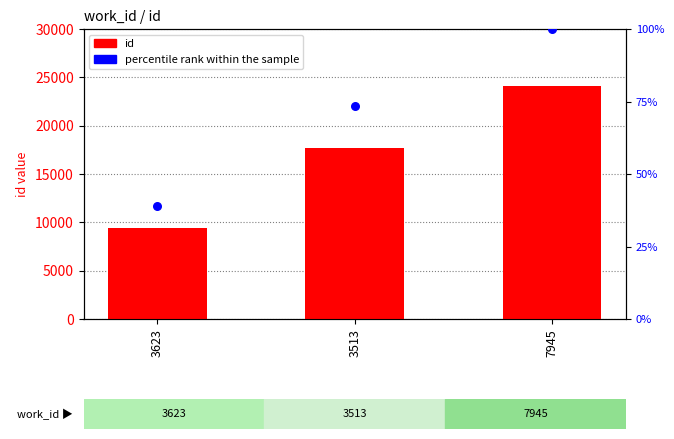

Which series has the largest total across all categories?

id